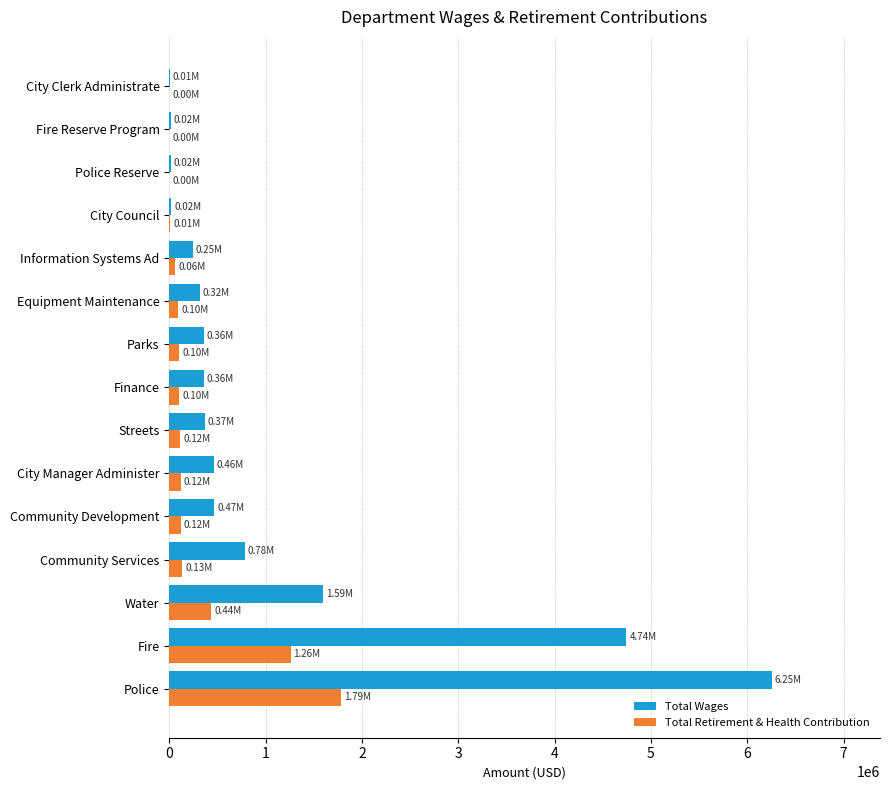

Which series has the largest total across all categories?

Total Wages